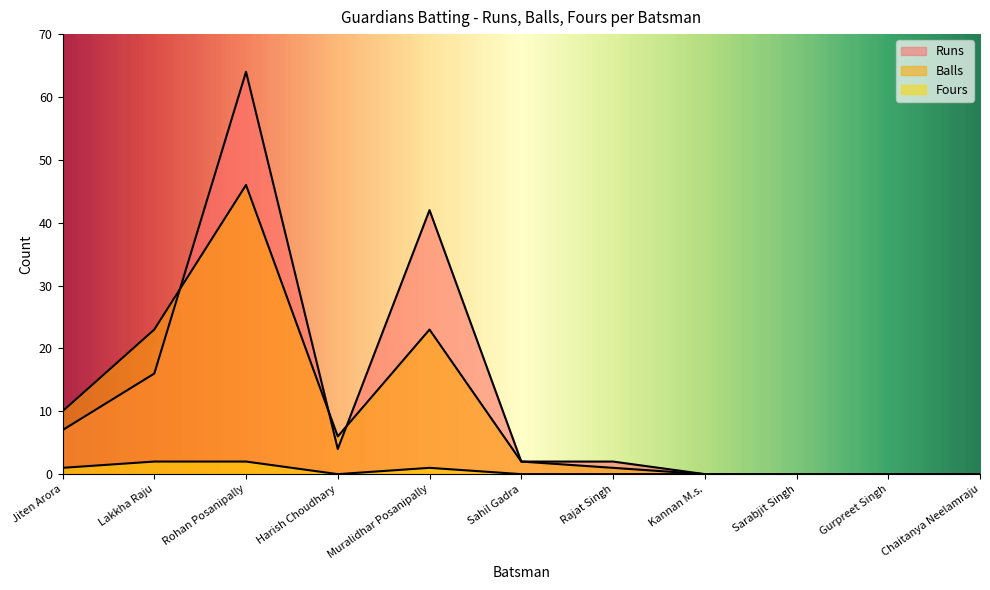

Between Harish Choudhary and Jiten Arora, which is larger?

Jiten Arora